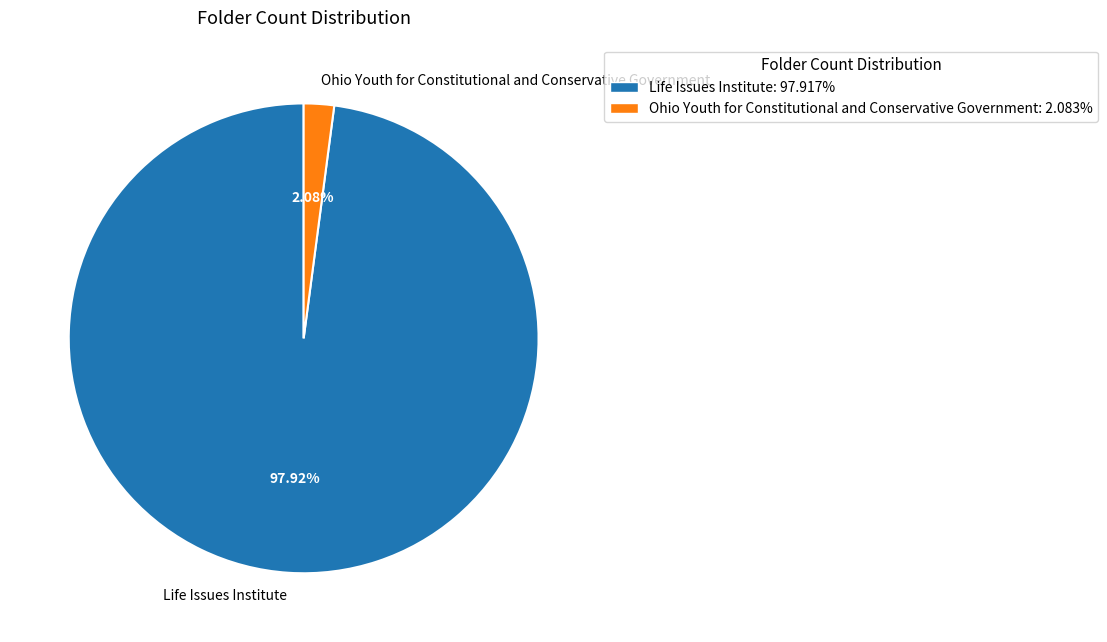

What is the smallest slice in the pie chart?

Ohio Youth for Constitutional and Conservative Government